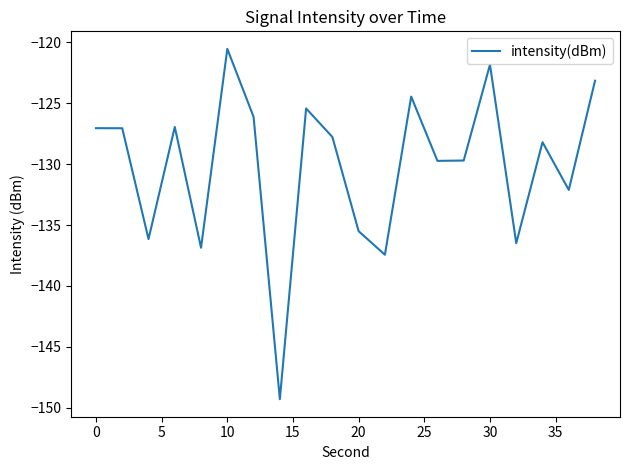

What is the difference between the maximum and minimum values?

28.8